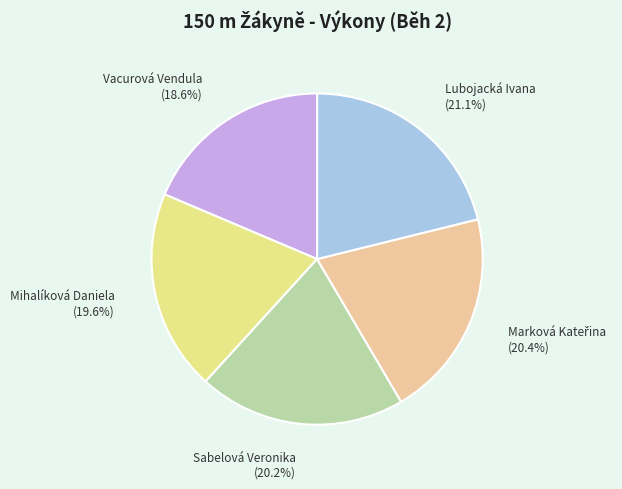

Does any single category account for the majority?

No